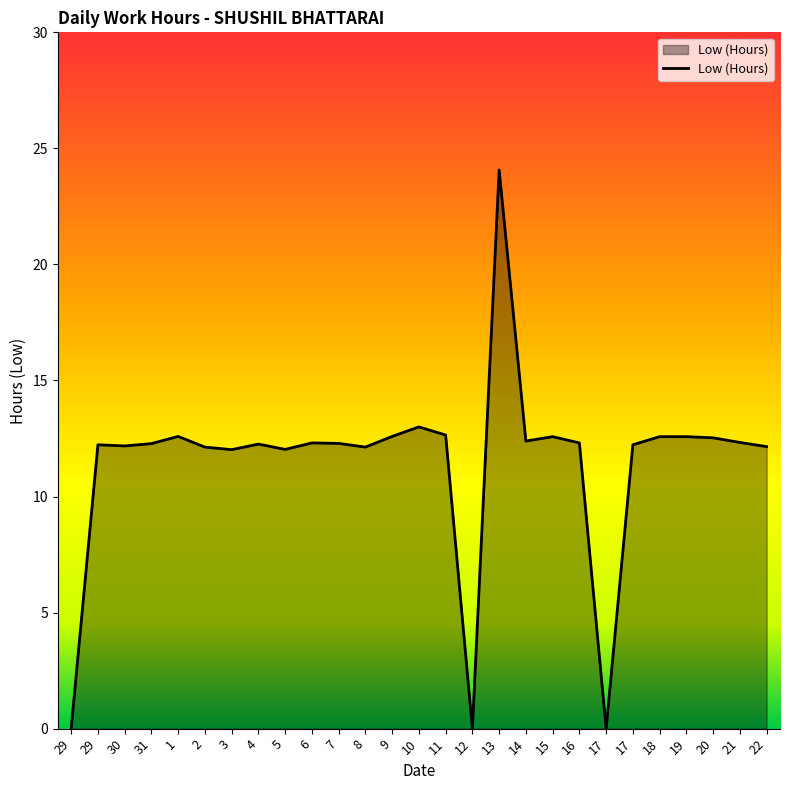

What is the average value?

11.4